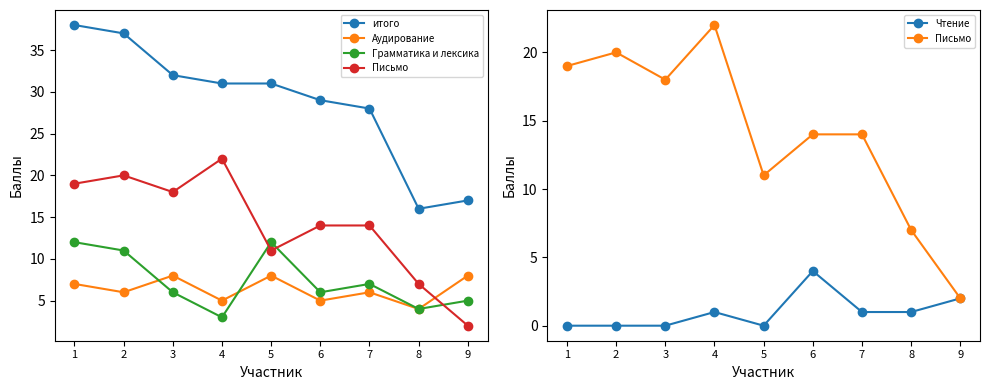

Is this an area chart (filled region under the line)?

No